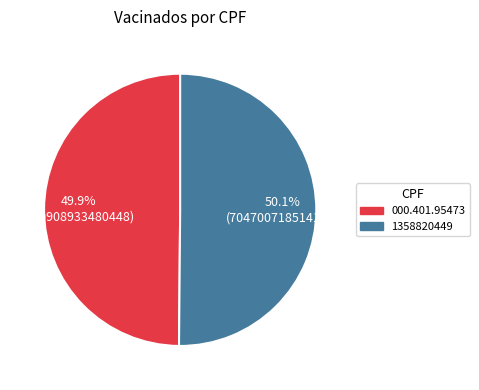

Is the sum of 1358820449 and 000.401.95473 greater than half?

Yes